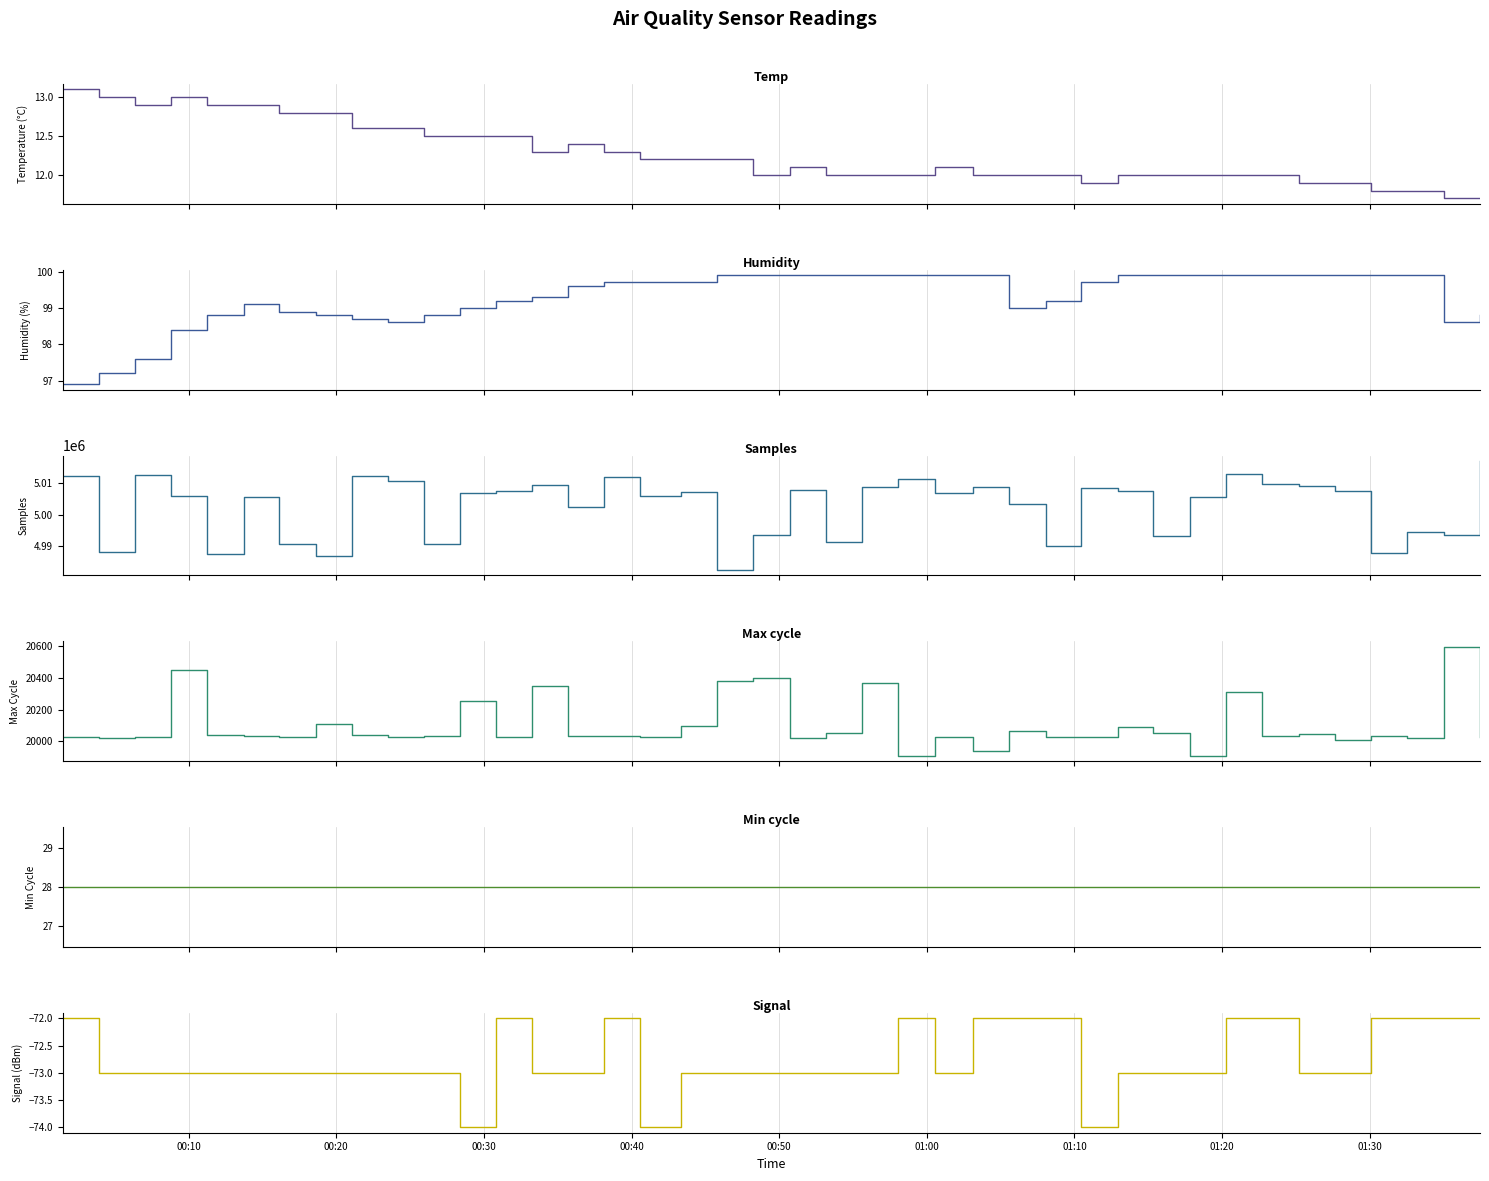

Count the number of categories in the chart.

40